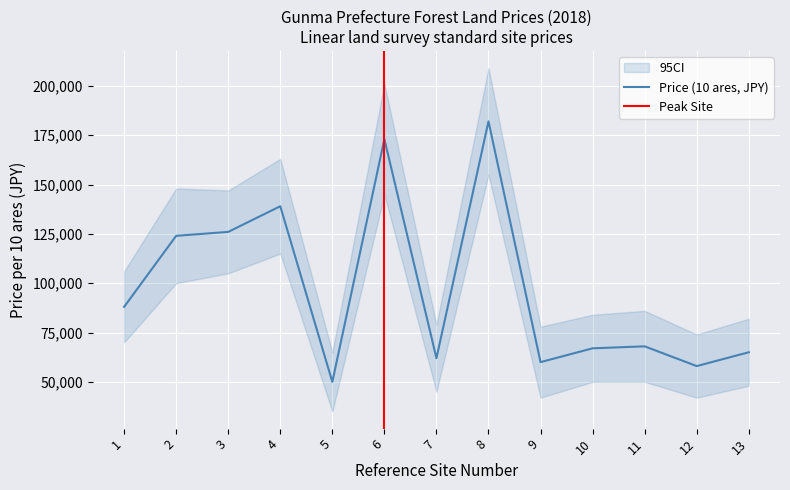

Reading left to right, what are all the values shown in this chart?

1=88000	2=124000	3=126000	4=139000	5=50000	6=173000	7=62000	8=182000	9=60000	10=67000	11=68000	12=58000	13=65000